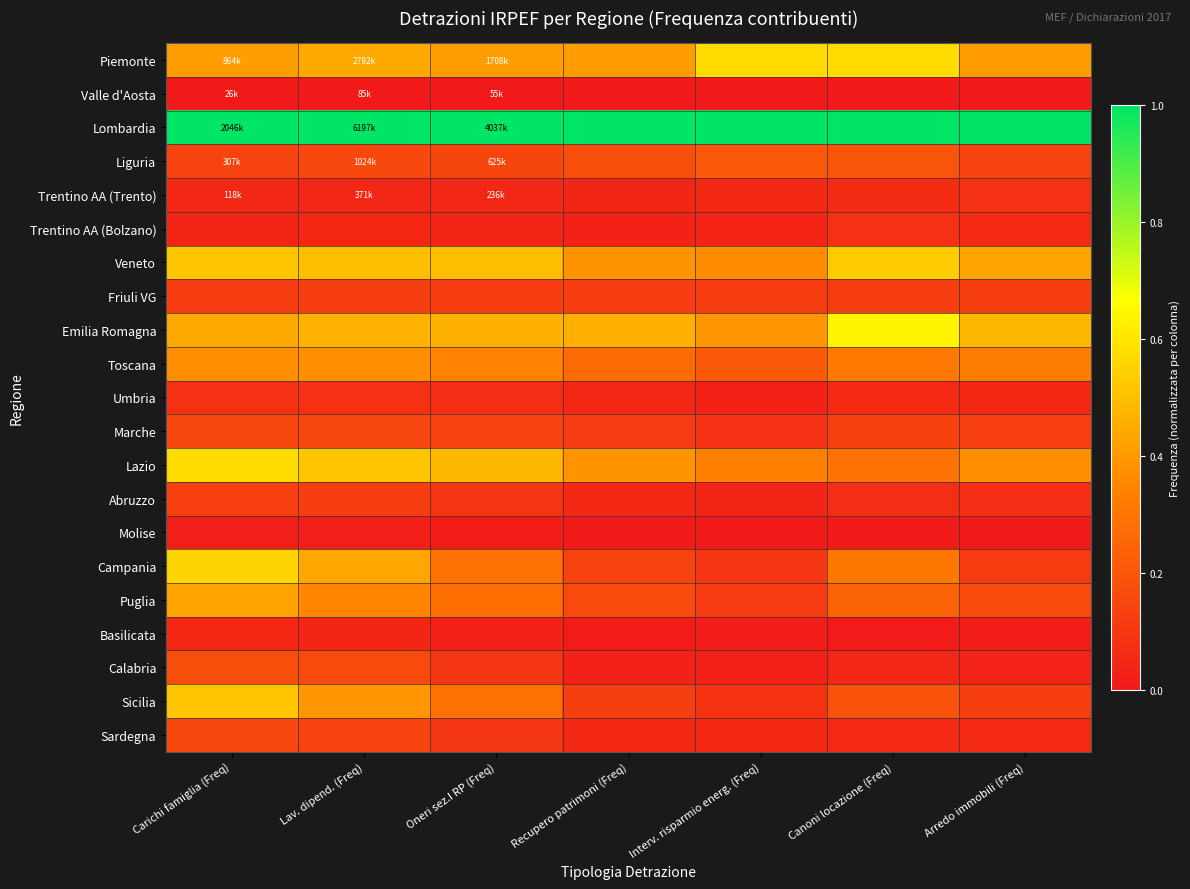

Reading left to right, transcribe all the data shown in this chart.

Piemonte: Carichi famiglia (Freq)=0.4	Lav. dipend. (Freq)=0.4	Oneri sez.I RP (Freq)=0.4	Recupero patrimoni (Freq)=0.4	Interv. risparmio energ. (Freq)=0.6	Canoni locazione (Freq)=0.6	Arredo immobili (Freq)=0.4
Valle d'Aosta: Carichi famiglia (Freq)=0.0	Lav. dipend. (Freq)=0.0	Oneri sez.I RP (Freq)=0.0	Recupero patrimoni (Freq)=0.0	Interv. risparmio energ. (Freq)=0.0	Canoni locazione (Freq)=0.0	Arredo immobili (Freq)=0.0
Lombardia: Carichi famiglia (Freq)=1.0	Lav. dipend. (Freq)=1.0	Oneri sez.I RP (Freq)=1.0	Recupero patrimoni (Freq)=1.0	Interv. risparmio energ. (Freq)=1.0	Canoni locazione (Freq)=1.0	Arredo immobili (Freq)=1.0
Liguria: Carichi famiglia (Freq)=0.1	Lav. dipend. (Freq)=0.2	Oneri sez.I RP (Freq)=0.1	Recupero patrimoni (Freq)=0.2	Interv. risparmio energ. (Freq)=0.2	Canoni locazione (Freq)=0.2	Arredo immobili (Freq)=0.1
Trentino AA (Trento): Carichi famiglia (Freq)=0.0	Lav. dipend. (Freq)=0.0	Oneri sez.I RP (Freq)=0.0	Recupero patrimoni (Freq)=0.0	Interv. risparmio energ. (Freq)=0.1	Canoni locazione (Freq)=0.1	Arredo immobili (Freq)=0.1
Trentino AA (Bolzano): Carichi famiglia (Freq)=0.0	Lav. dipend. (Freq)=0.0	Oneri sez.I RP (Freq)=0.0	Recupero patrimoni (Freq)=0.0	Interv. risparmio energ. (Freq)=0.0	Canoni locazione (Freq)=0.1	Arredo immobili (Freq)=0.1
Veneto: Carichi famiglia (Freq)=0.5	Lav. dipend. (Freq)=0.5	Oneri sez.I RP (Freq)=0.5	Recupero patrimoni (Freq)=0.4	Interv. risparmio energ. (Freq)=0.4	Canoni locazione (Freq)=0.5	Arredo immobili (Freq)=0.4
Friuli VG: Carichi famiglia (Freq)=0.1	Lav. dipend. (Freq)=0.1	Oneri sez.I RP (Freq)=0.1	Recupero patrimoni (Freq)=0.1	Interv. risparmio energ. (Freq)=0.1	Canoni locazione (Freq)=0.1	Arredo immobili (Freq)=0.1
Emilia Romagna: Carichi famiglia (Freq)=0.4	Lav. dipend. (Freq)=0.5	Oneri sez.I RP (Freq)=0.5	Recupero patrimoni (Freq)=0.5	Interv. risparmio energ. (Freq)=0.4	Canoni locazione (Freq)=0.6	Arredo immobili (Freq)=0.5
Toscana: Carichi famiglia (Freq)=0.4	Lav. dipend. (Freq)=0.4	Oneri sez.I RP (Freq)=0.3	Recupero patrimoni (Freq)=0.3	Interv. risparmio energ. (Freq)=0.2	Canoni locazione (Freq)=0.3	Arredo immobili (Freq)=0.3
Umbria: Carichi famiglia (Freq)=0.1	Lav. dipend. (Freq)=0.1	Oneri sez.I RP (Freq)=0.1	Recupero patrimoni (Freq)=0.0	Interv. risparmio energ. (Freq)=0.0	Canoni locazione (Freq)=0.1	Arredo immobili (Freq)=0.1
Marche: Carichi famiglia (Freq)=0.1	Lav. dipend. (Freq)=0.1	Oneri sez.I RP (Freq)=0.1	Recupero patrimoni (Freq)=0.1	Interv. risparmio energ. (Freq)=0.1	Canoni locazione (Freq)=0.1	Arredo immobili (Freq)=0.1
Lazio: Carichi famiglia (Freq)=0.6	Lav. dipend. (Freq)=0.5	Oneri sez.I RP (Freq)=0.5	Recupero patrimoni (Freq)=0.4	Interv. risparmio energ. (Freq)=0.3	Canoni locazione (Freq)=0.3	Arredo immobili (Freq)=0.4
Abruzzo: Carichi famiglia (Freq)=0.1	Lav. dipend. (Freq)=0.1	Oneri sez.I RP (Freq)=0.1	Recupero patrimoni (Freq)=0.1	Interv. risparmio energ. (Freq)=0.0	Canoni locazione (Freq)=0.1	Arredo immobili (Freq)=0.1
Molise: Carichi famiglia (Freq)=0.0	Lav. dipend. (Freq)=0.0	Oneri sez.I RP (Freq)=0.0	Recupero patrimoni (Freq)=0.0	Interv. risparmio energ. (Freq)=0.0	Canoni locazione (Freq)=0.0	Arredo immobili (Freq)=0.0
Campania: Carichi famiglia (Freq)=0.6	Lav. dipend. (Freq)=0.4	Oneri sez.I RP (Freq)=0.3	Recupero patrimoni (Freq)=0.1	Interv. risparmio energ. (Freq)=0.1	Canoni locazione (Freq)=0.3	Arredo immobili (Freq)=0.1
Puglia: Carichi famiglia (Freq)=0.4	Lav. dipend. (Freq)=0.3	Oneri sez.I RP (Freq)=0.3	Recupero patrimoni (Freq)=0.2	Interv. risparmio energ. (Freq)=0.1	Canoni locazione (Freq)=0.2	Arredo immobili (Freq)=0.2
Basilicata: Carichi famiglia (Freq)=0.0	Lav. dipend. (Freq)=0.0	Oneri sez.I RP (Freq)=0.0	Recupero patrimoni (Freq)=0.0	Interv. risparmio energ. (Freq)=0.0	Canoni locazione (Freq)=0.0	Arredo immobili (Freq)=0.0
Calabria: Carichi famiglia (Freq)=0.2	Lav. dipend. (Freq)=0.2	Oneri sez.I RP (Freq)=0.1	Recupero patrimoni (Freq)=0.0	Interv. risparmio energ. (Freq)=0.0	Canoni locazione (Freq)=0.0	Arredo immobili (Freq)=0.0
Sicilia: Carichi famiglia (Freq)=0.5	Lav. dipend. (Freq)=0.4	Oneri sez.I RP (Freq)=0.3	Recupero patrimoni (Freq)=0.1	Interv. risparmio energ. (Freq)=0.1	Canoni locazione (Freq)=0.2	Arredo immobili (Freq)=0.1
Sardegna: Carichi famiglia (Freq)=0.2	Lav. dipend. (Freq)=0.1	Oneri sez.I RP (Freq)=0.1	Recupero patrimoni (Freq)=0.1	Interv. risparmio energ. (Freq)=0.0	Canoni locazione (Freq)=0.1	Arredo immobili (Freq)=0.1